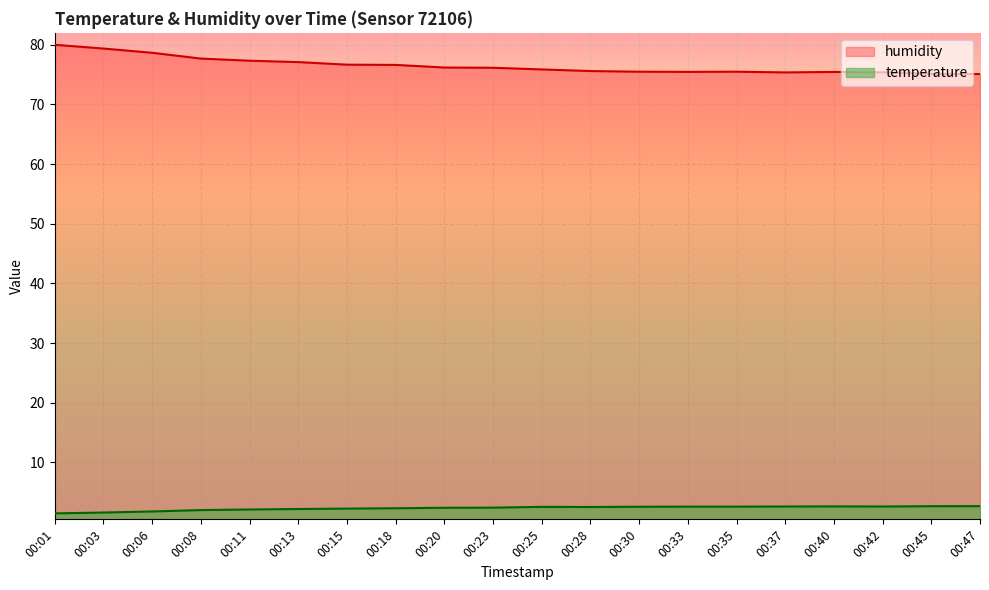

Is it true that temperature equals 2.6 at 00:42?

True